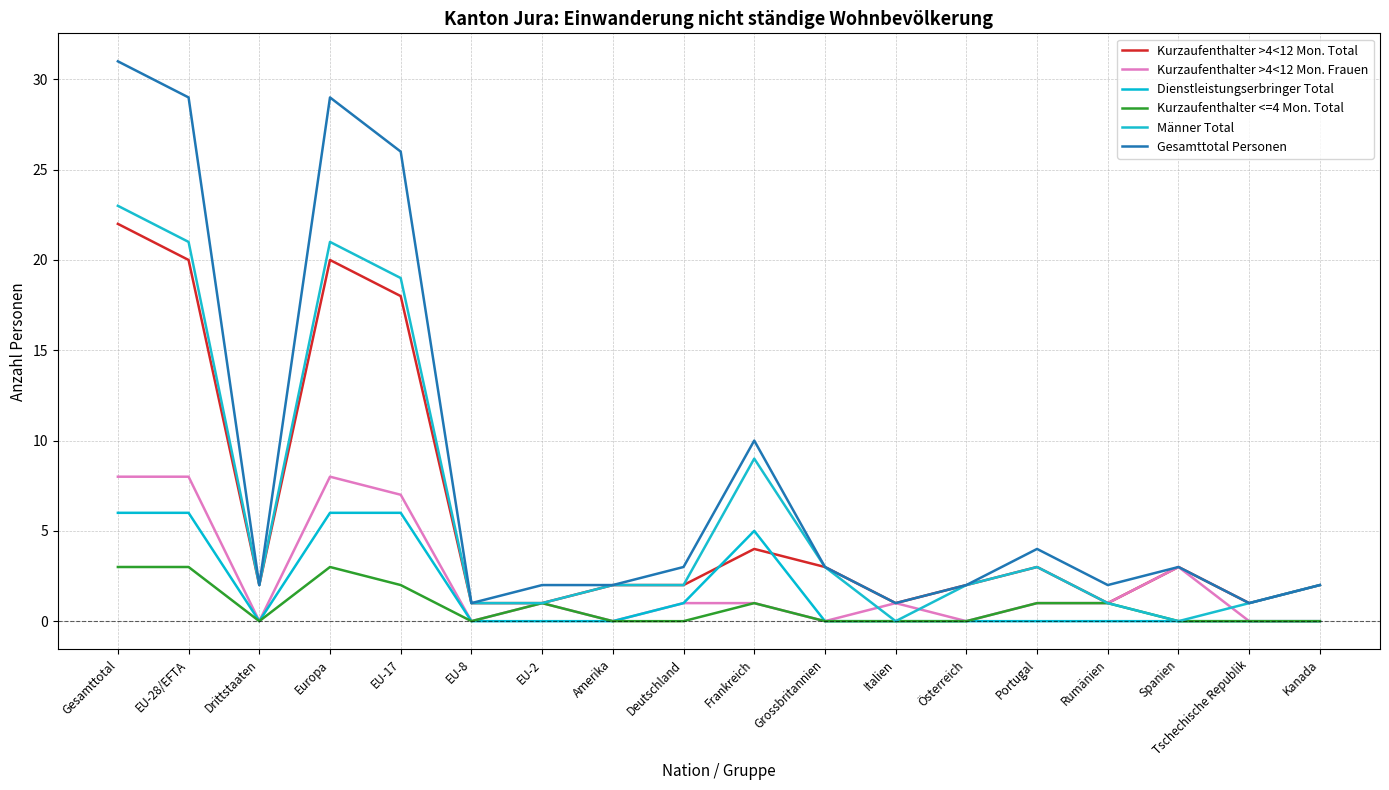

What is the maximum value for Kurzaufenthalter >4<12 Mon. Frauen?

8